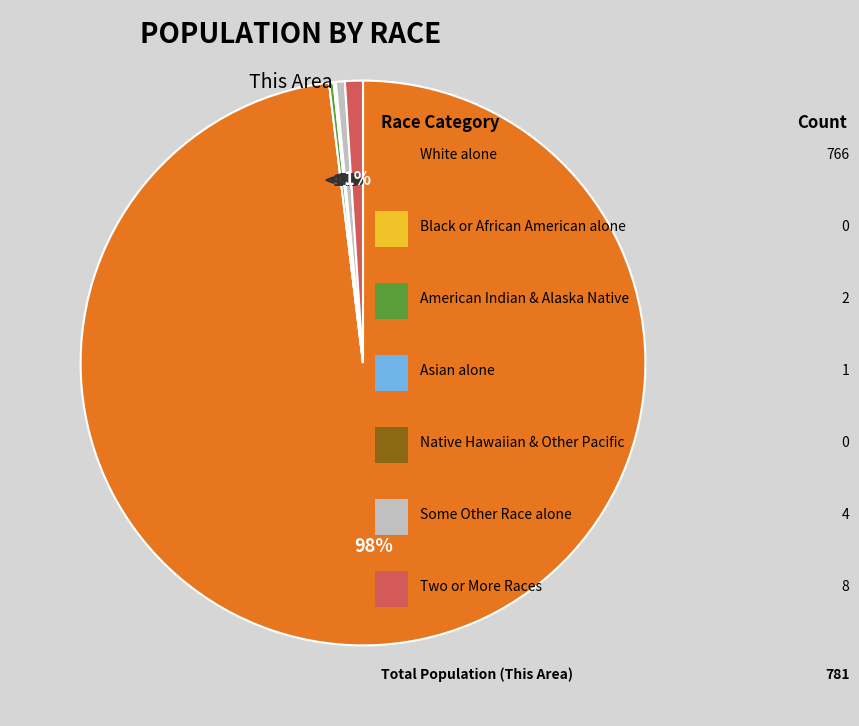

Between Some Other Race alone and Native Hawaiian and Other Pacific, which is larger?

Some Other Race alone